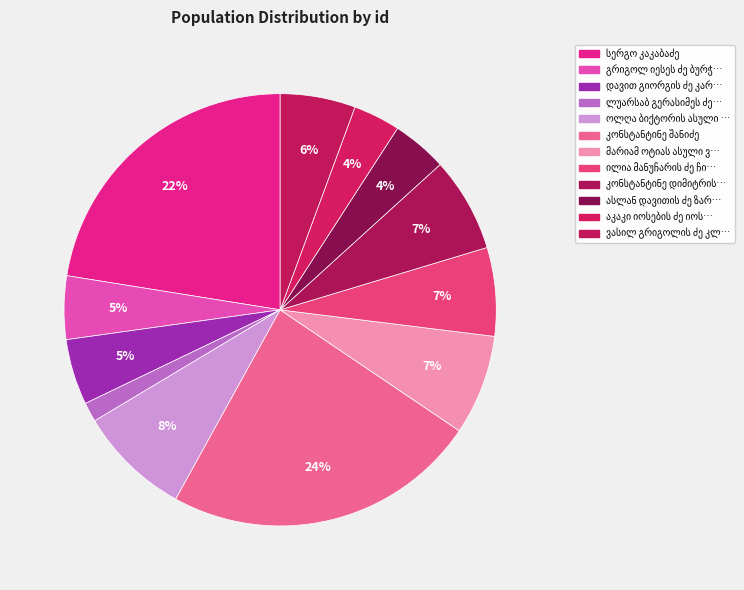

How many slices are in this pie chart?

12